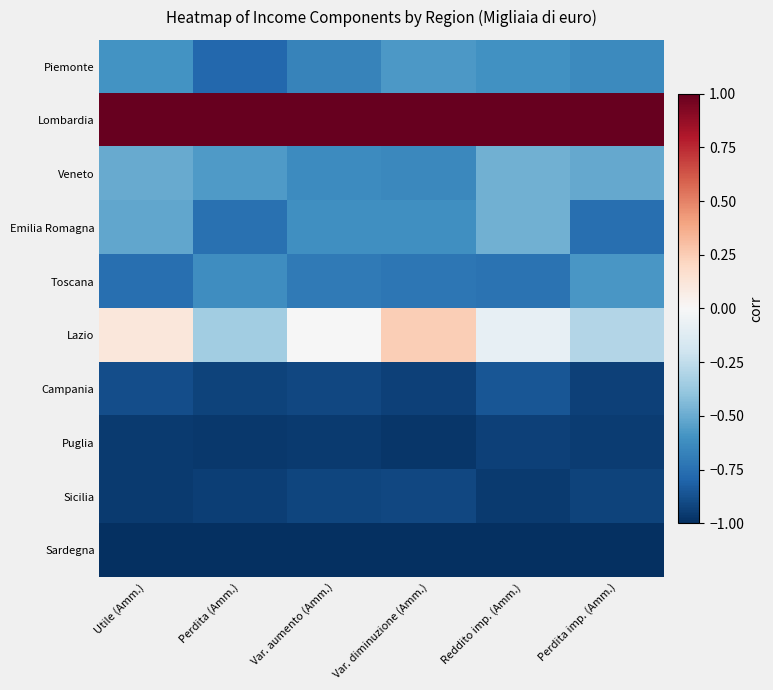

Which series has the largest range (max minus min)?

Lazio